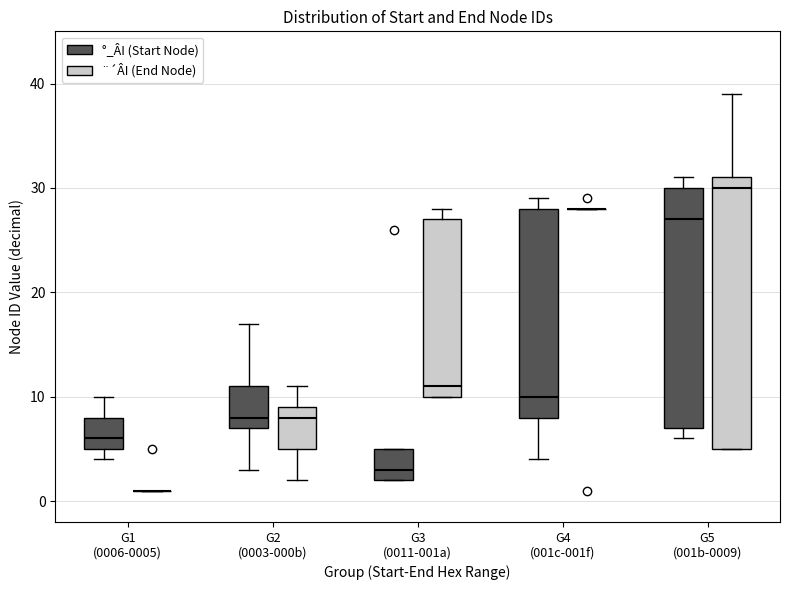

Reading left to right, read every box against the y-axis: the position of its median line, the range the box covers, and the ends of its whiskers. The values are not printed on the chart, so give them approximately, as read against the axis.

G1 (0006-0005) (°_ÂI (Start Node)): median 6, box 5 to 8, whiskers 4 to 10
G1 (0006-0005) (¨´ÂI (End Node)): box collapsed to a line at 1, whiskers 1 to 1
G2 (0003-000b) (°_ÂI (Start Node)): median 8, box 7 to 11, whiskers 3 to 17
G2 (0003-000b) (¨´ÂI (End Node)): median 8, box 5 to 9, whiskers 2 to 11
G3 (0011-001a) (°_ÂI (Start Node)): median 3, box 2 to 5, whiskers 2 to 5
G3 (0011-001a) (¨´ÂI (End Node)): median 11, box 10 to 27, whiskers 10 to 28
G4 (001c-001f) (°_ÂI (Start Node)): median 10, box 8 to 28, whiskers 4 to 29
G4 (001c-001f) (¨´ÂI (End Node)): box collapsed to a line at 28, whiskers 28 to 28
G5 (001b-0009) (°_ÂI (Start Node)): median 27, box 7 to 30, whiskers 6 to 31
G5 (001b-0009) (¨´ÂI (End Node)): median 30, box 5 to 31, whiskers 5 to 39